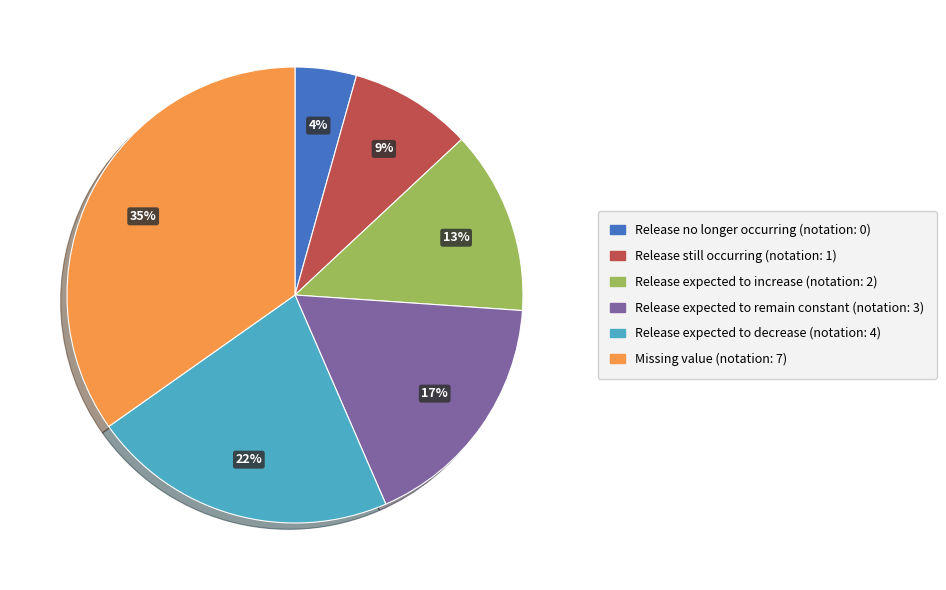

What is the ratio of the value at Release expected to increase to the value at Missing value?

0.4